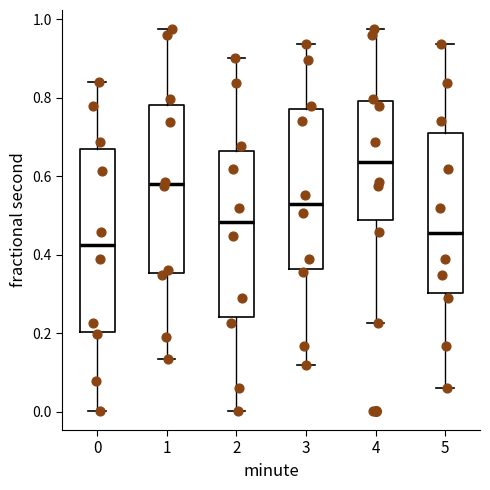

Which box is the tallest, from its lower edge to its upper edge?

0